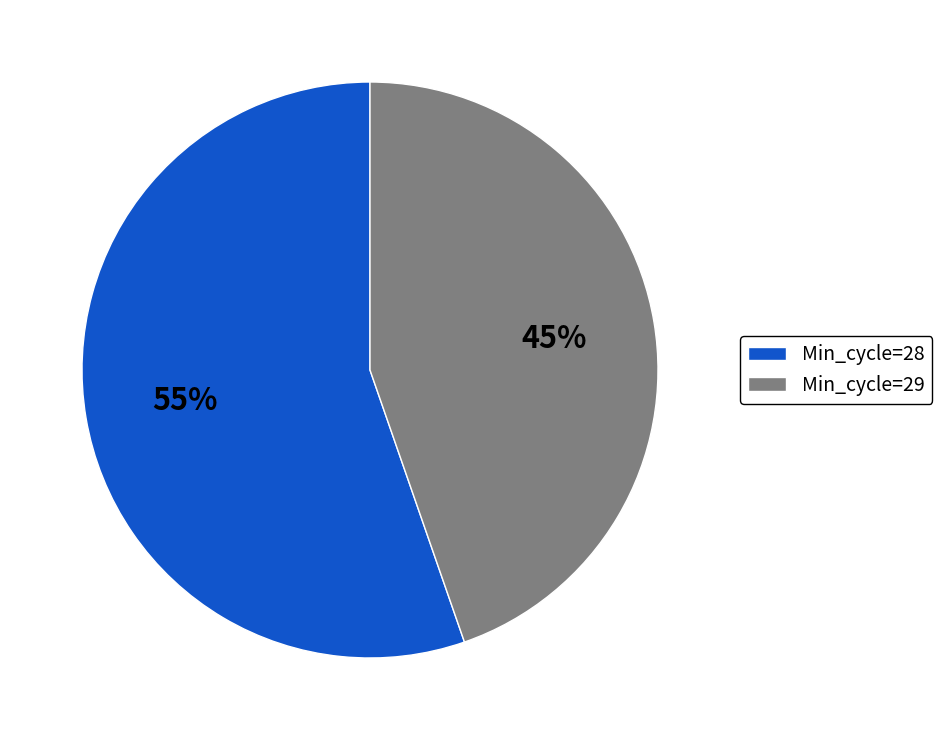

Which category has the biggest portion of the pie?

Min_cycle=28